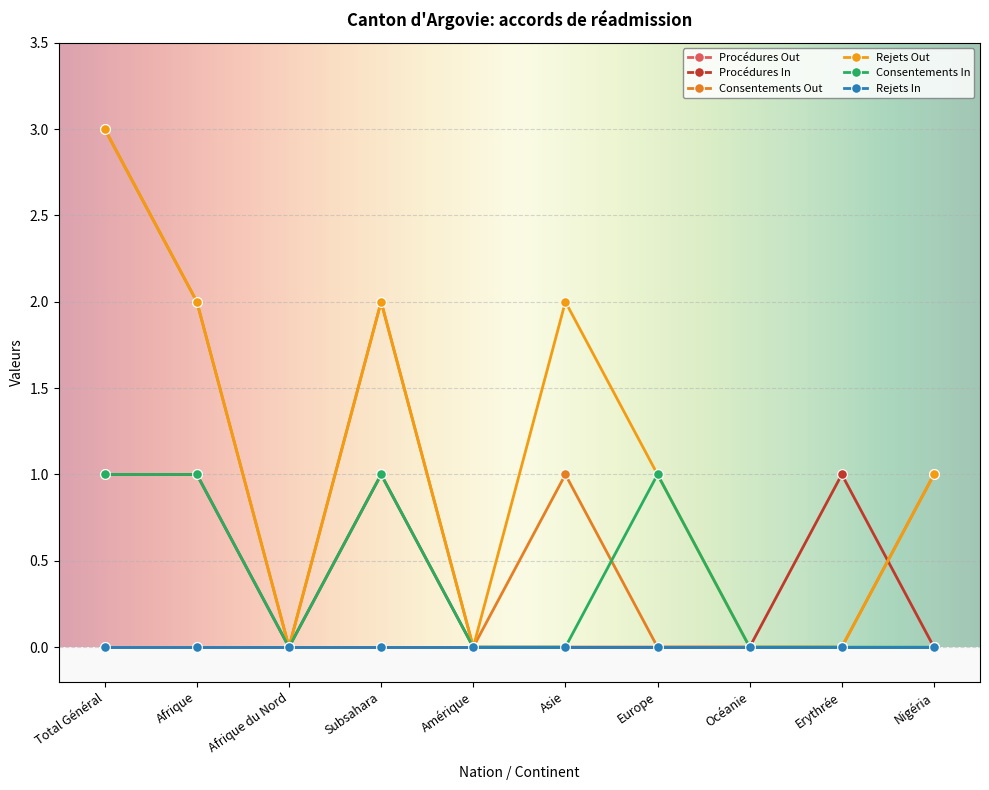

Is this an area chart (filled region under the line)?

No